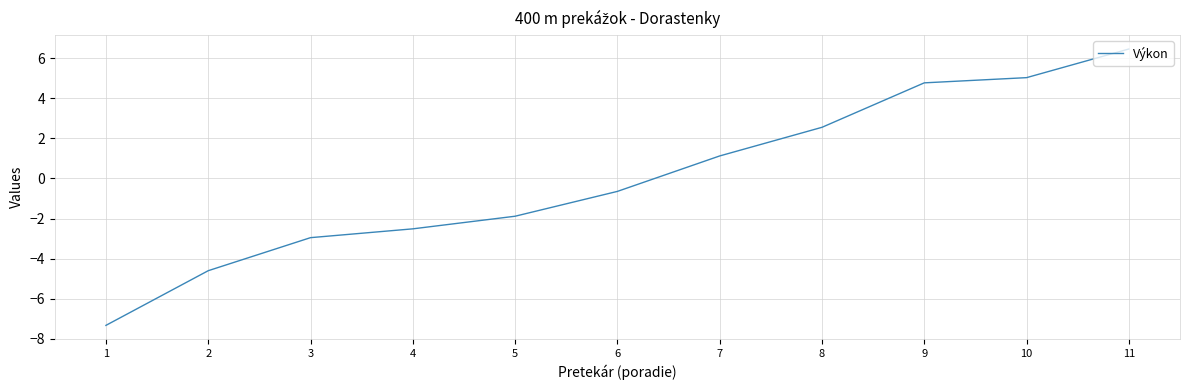

Reading left to right, what are all the values shown in this chart?

-7.3	-4.6	-3.0	-2.5	-1.9	-0.6	1.1	2.6	4.8	5.0	6.5